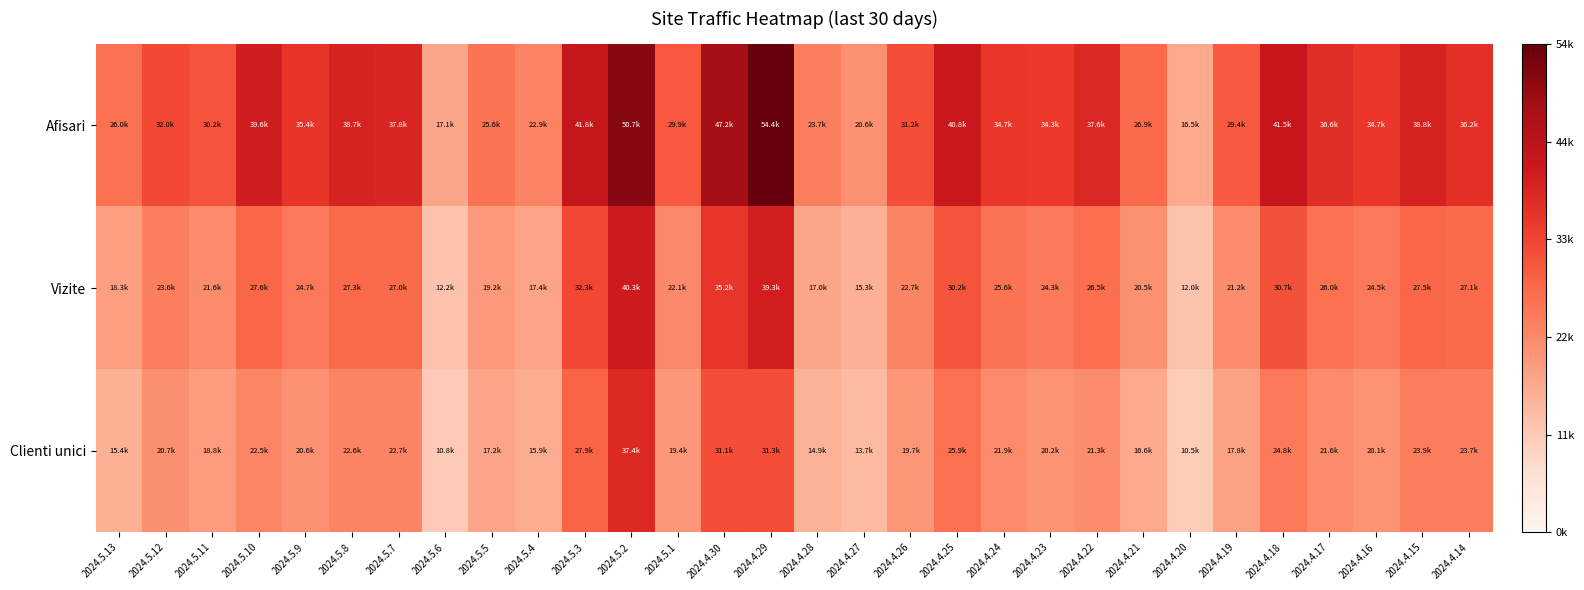

Reading left to right, list all the values displayed in this chart.

Afisari: 2024.5.13=0.5	2024.5.12=0.6	2024.5.11=0.6	2024.5.10=0.7	2024.5.9=0.7	2024.5.8=0.7	2024.5.7=0.7	2024.5.6=0.3	2024.5.5=0.5	2024.5.4=0.4	2024.5.3=0.8	2024.5.2=0.9	2024.5.1=0.5	2024.4.30=0.9	2024.4.29=1.0	2024.4.28=0.4	2024.4.27=0.4	2024.4.26=0.6	2024.4.25=0.7	2024.4.24=0.6	2024.4.23=0.6	2024.4.22=0.7	2024.4.21=0.5	2024.4.20=0.3	2024.4.19=0.5	2024.4.18=0.8	2024.4.17=0.7	2024.4.16=0.6	2024.4.15=0.7	2024.4.14=0.7
Vizite: 2024.5.13=0.3	2024.5.12=0.4	2024.5.11=0.4	2024.5.10=0.5	2024.5.9=0.5	2024.5.8=0.5	2024.5.7=0.5	2024.5.6=0.2	2024.5.5=0.4	2024.5.4=0.3	2024.5.3=0.6	2024.5.2=0.7	2024.5.1=0.4	2024.4.30=0.6	2024.4.29=0.7	2024.4.28=0.3	2024.4.27=0.3	2024.4.26=0.4	2024.4.25=0.6	2024.4.24=0.5	2024.4.23=0.4	2024.4.22=0.5	2024.4.21=0.4	2024.4.20=0.2	2024.4.19=0.4	2024.4.18=0.6	2024.4.17=0.5	2024.4.16=0.5	2024.4.15=0.5	2024.4.14=0.5
Clienti unici: 2024.5.13=0.3	2024.5.12=0.4	2024.5.11=0.3	2024.5.10=0.4	2024.5.9=0.4	2024.5.8=0.4	2024.5.7=0.4	2024.5.6=0.2	2024.5.5=0.3	2024.5.4=0.3	2024.5.3=0.5	2024.5.2=0.7	2024.5.1=0.4	2024.4.30=0.6	2024.4.29=0.6	2024.4.28=0.3	2024.4.27=0.3	2024.4.26=0.4	2024.4.25=0.5	2024.4.24=0.4	2024.4.23=0.4	2024.4.22=0.4	2024.4.21=0.3	2024.4.20=0.2	2024.4.19=0.3	2024.4.18=0.5	2024.4.17=0.4	2024.4.16=0.4	2024.4.15=0.4	2024.4.14=0.4